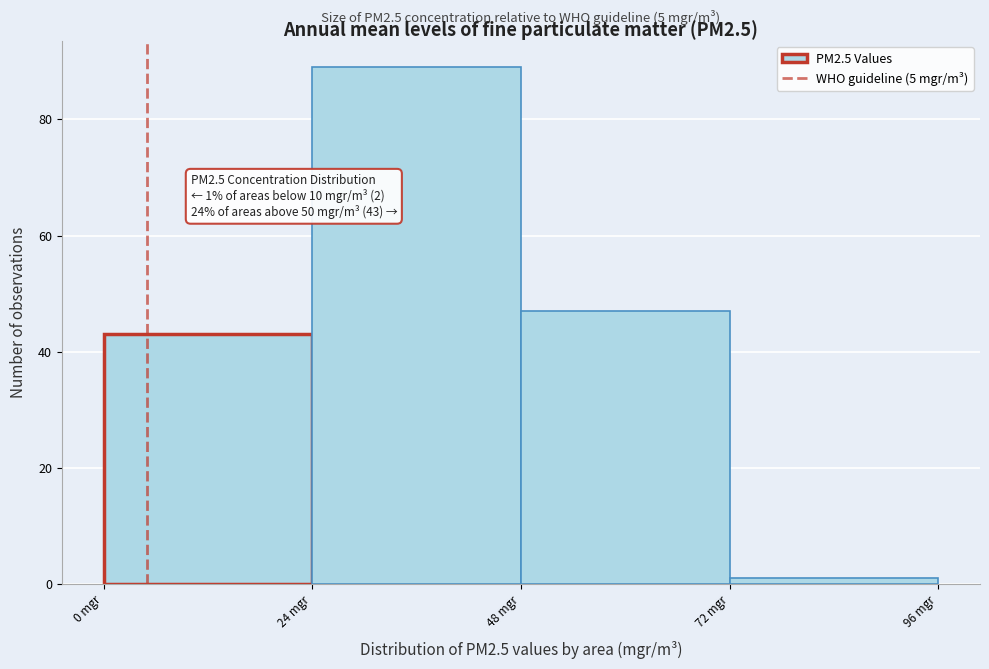

Which range on the x-axis has the tallest bar?

24 to 48